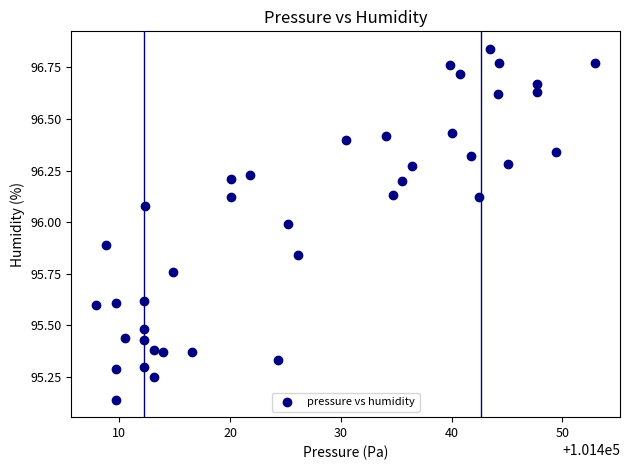

What is the range of X values (max minus min)?

45.0